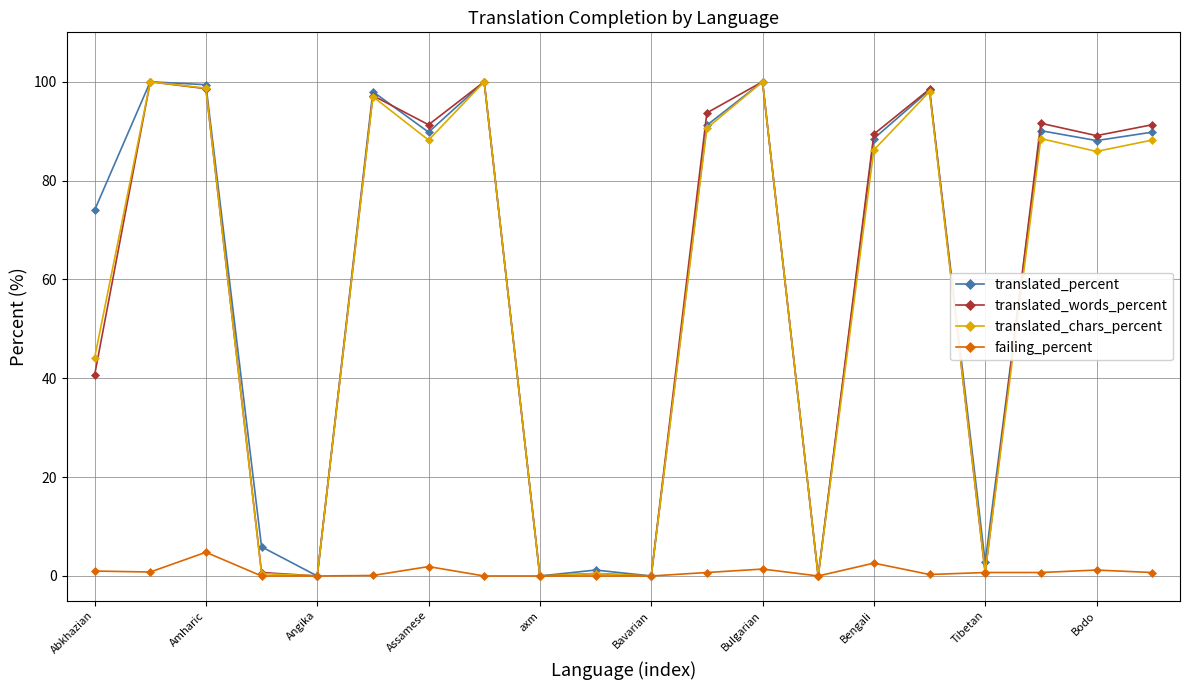

What is the average value of the translated_percent series?

60.9